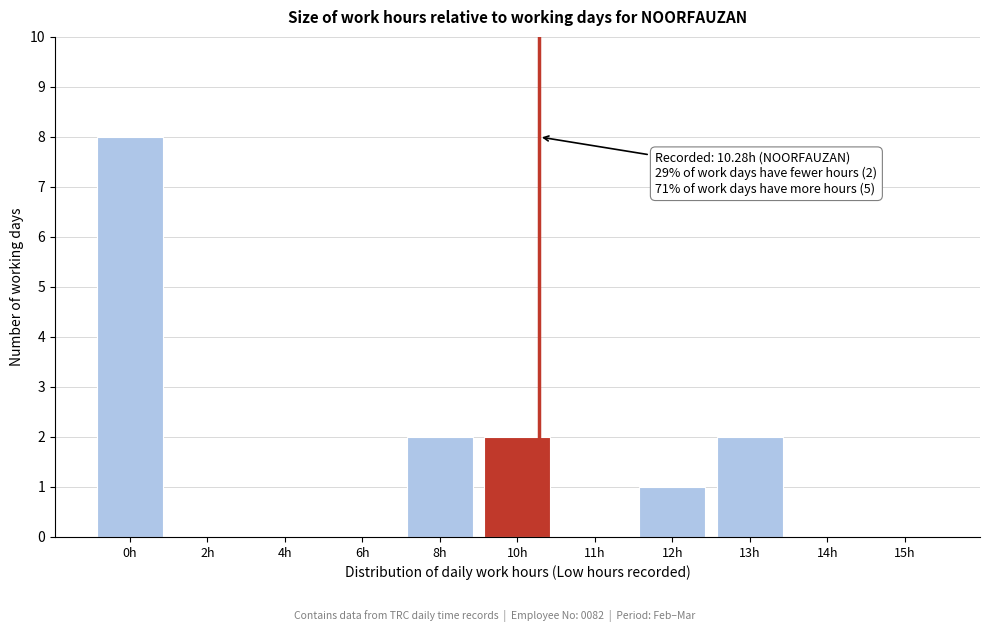

Reading left to right, extract all data points from this chart.

0h=8	2h=0	4h=0	6h=0	8h=2	10h=2	11h=0	12h=1	13h=2	14h=0	15h=0